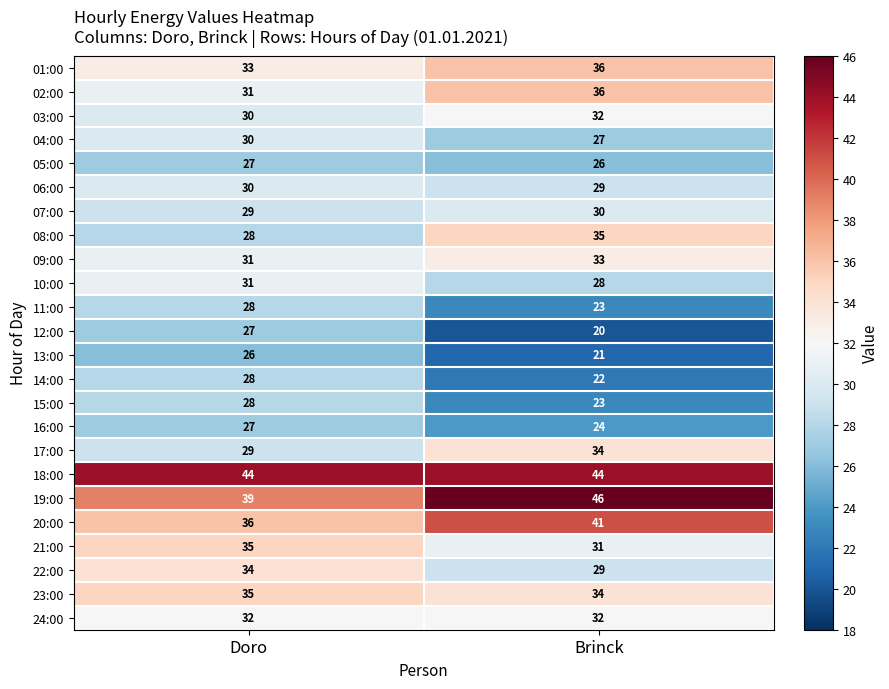

What is the smallest value displayed?

20